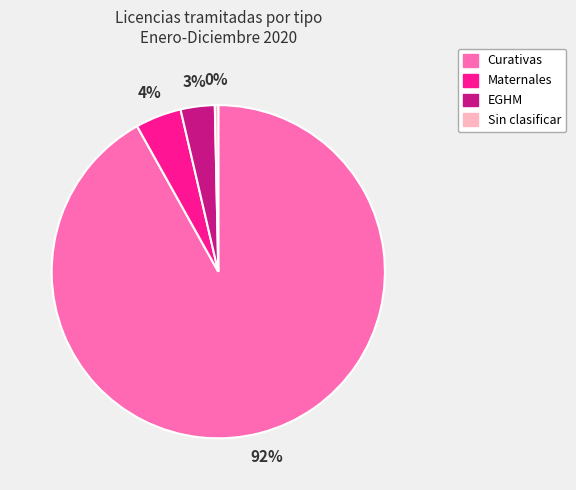

Which has a higher value, Sin clasificar or Curativas?

Curativas